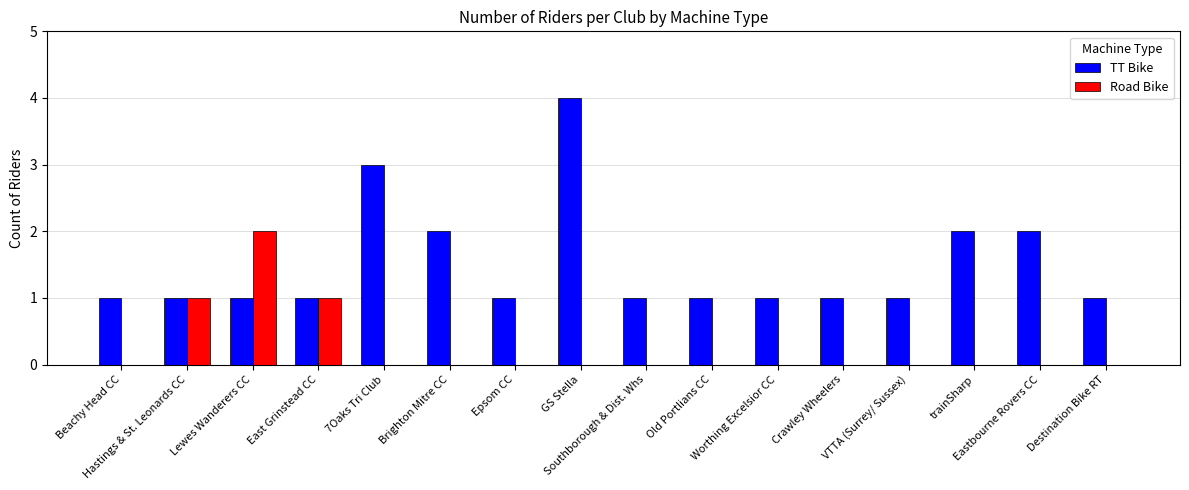

What is the sum of all Road Bike values?

4